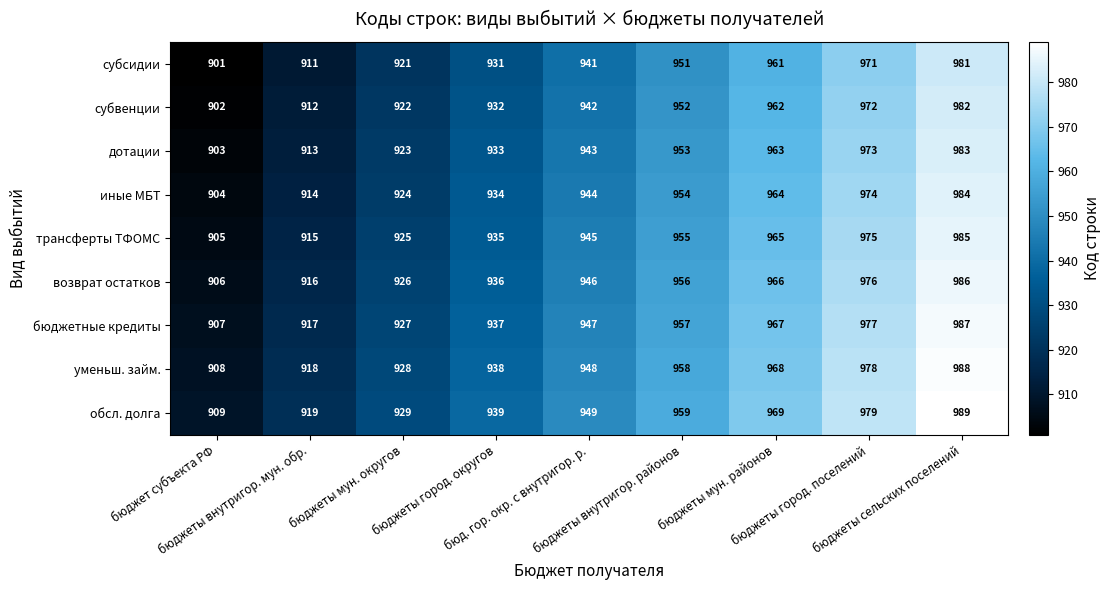

Count the субсидии values in the range 921 to 961.

5